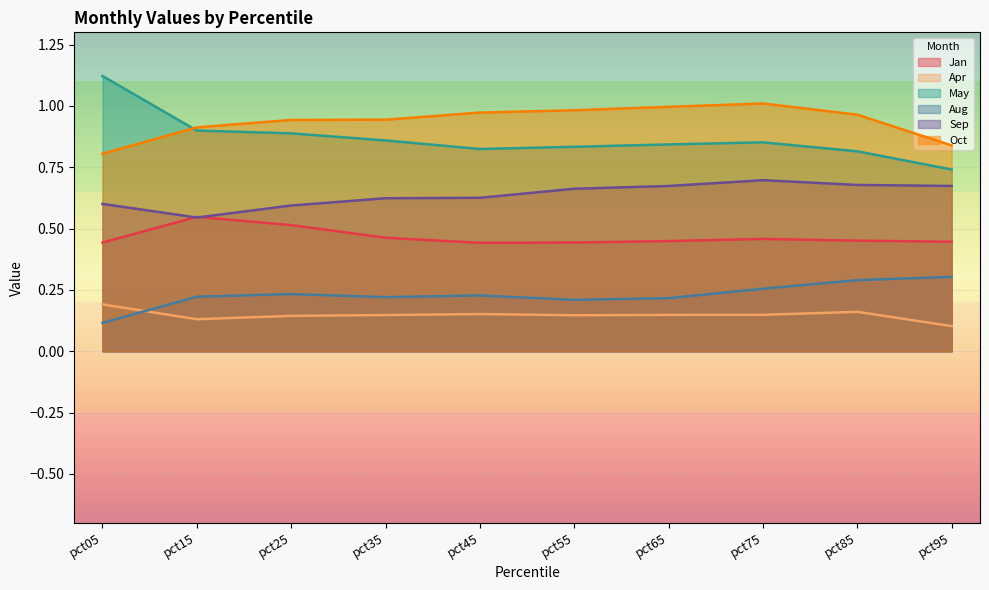

Rank the series by their maximum value, from lowest to highest.

Apr, Aug, Jan, Sep, Oct, May